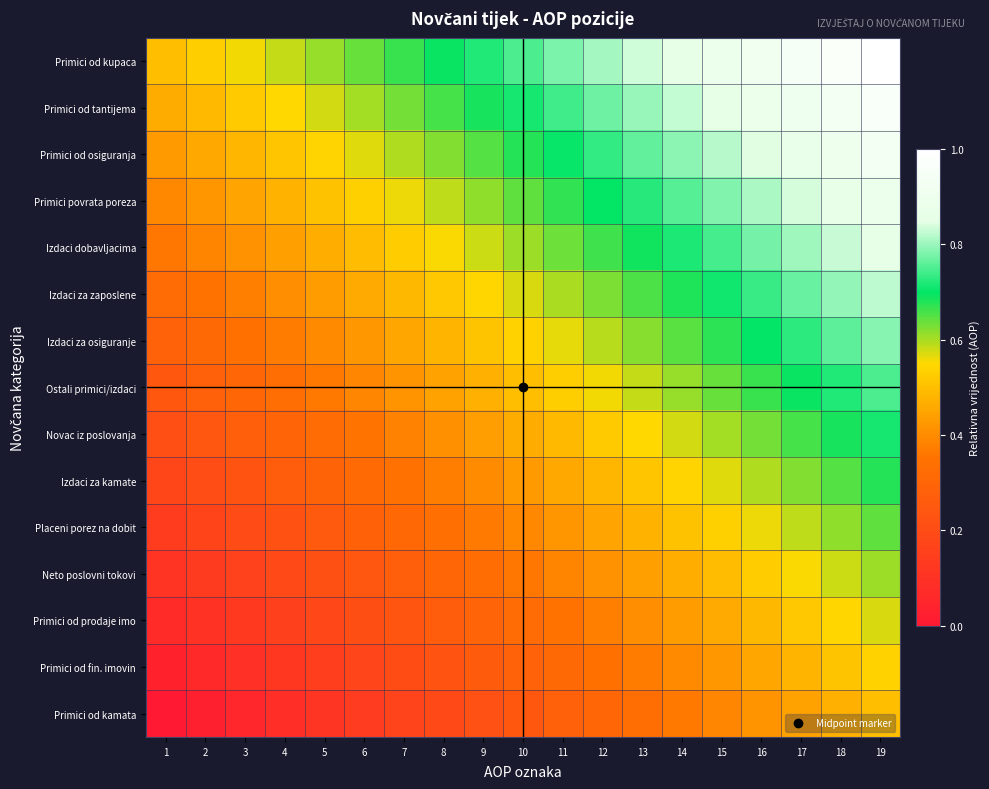

Reading left to right, list all the values displayed in this chart.

Primici od kupaca: 1=0.5	2=0.5	3=0.6	4=0.6	5=0.6	6=0.6	7=0.7	8=0.7	9=0.7	10=0.7	11=0.8	12=0.8	13=0.8	14=0.9	15=0.9	16=0.9	17=0.9	18=1.0	19=1.0
Primici od tantijema: 1=0.5	2=0.5	3=0.5	4=0.5	5=0.6	6=0.6	7=0.6	8=0.7	9=0.7	10=0.7	11=0.7	12=0.8	13=0.8	14=0.8	15=0.9	16=0.9	17=0.9	18=0.9	19=1.0
Primici od osiguranja: 1=0.4	2=0.5	3=0.5	4=0.5	5=0.5	6=0.6	7=0.6	8=0.6	9=0.7	10=0.7	11=0.7	12=0.7	13=0.8	14=0.8	15=0.8	16=0.8	17=0.9	18=0.9	19=0.9
Primici povrata poreza: 1=0.4	2=0.4	3=0.4	4=0.5	5=0.5	6=0.5	7=0.6	8=0.6	9=0.6	10=0.6	11=0.7	12=0.7	13=0.7	14=0.8	15=0.8	16=0.8	17=0.8	18=0.9	19=0.9
Izdaci dobavljacima: 1=0.4	2=0.4	3=0.4	4=0.4	5=0.5	6=0.5	7=0.5	8=0.6	9=0.6	10=0.6	11=0.6	12=0.7	13=0.7	14=0.7	15=0.7	16=0.8	17=0.8	18=0.8	19=0.9
Izdaci za zaposlene: 1=0.3	2=0.3	3=0.4	4=0.4	5=0.4	6=0.5	7=0.5	8=0.5	9=0.5	10=0.6	11=0.6	12=0.6	13=0.7	14=0.7	15=0.7	16=0.7	17=0.8	18=0.8	19=0.8
Izdaci za osiguranje: 1=0.3	2=0.3	3=0.3	4=0.4	5=0.4	6=0.4	7=0.5	8=0.5	9=0.5	10=0.5	11=0.6	12=0.6	13=0.6	14=0.6	15=0.7	16=0.7	17=0.7	18=0.8	19=0.8
Ostali primici/izdaci: 1=0.2	2=0.3	3=0.3	4=0.3	5=0.4	6=0.4	7=0.4	8=0.4	9=0.5	10=0.5	11=0.5	12=0.6	13=0.6	14=0.6	15=0.6	16=0.7	17=0.7	18=0.7	19=0.7
Novac iz poslovanja: 1=0.2	2=0.2	3=0.3	4=0.3	5=0.3	6=0.4	7=0.4	8=0.4	9=0.4	10=0.5	11=0.5	12=0.5	13=0.5	14=0.6	15=0.6	16=0.6	17=0.7	18=0.7	19=0.7
Izdaci za kamate: 1=0.2	2=0.2	3=0.2	4=0.3	5=0.3	6=0.3	7=0.3	8=0.4	9=0.4	10=0.4	11=0.5	12=0.5	13=0.5	14=0.5	15=0.6	16=0.6	17=0.6	18=0.7	19=0.7
Placeni porez na dobit: 1=0.1	2=0.2	3=0.2	4=0.2	5=0.3	6=0.3	7=0.3	8=0.3	9=0.4	10=0.4	11=0.4	12=0.4	13=0.5	14=0.5	15=0.5	16=0.6	17=0.6	18=0.6	19=0.6
Neto poslovni tokovi: 1=0.1	2=0.1	3=0.2	4=0.2	5=0.2	6=0.2	7=0.3	8=0.3	9=0.3	10=0.4	11=0.4	12=0.4	13=0.4	14=0.5	15=0.5	16=0.5	17=0.6	18=0.6	19=0.6
Primici od prodaje imo: 1=0.1	2=0.1	3=0.1	4=0.2	5=0.2	6=0.2	7=0.2	8=0.3	9=0.3	10=0.3	11=0.3	12=0.4	13=0.4	14=0.4	15=0.5	16=0.5	17=0.5	18=0.5	19=0.6
Primici od fin. imovin: 1=0.0	2=0.1	3=0.1	4=0.1	5=0.1	6=0.2	7=0.2	8=0.2	9=0.3	10=0.3	11=0.3	12=0.3	13=0.4	14=0.4	15=0.4	16=0.5	17=0.5	18=0.5	19=0.5
Primici od kamata: 1=0.0	2=0.0	3=0.1	4=0.1	5=0.1	6=0.1	7=0.2	8=0.2	9=0.2	10=0.2	11=0.3	12=0.3	13=0.3	14=0.4	15=0.4	16=0.4	17=0.4	18=0.5	19=0.5